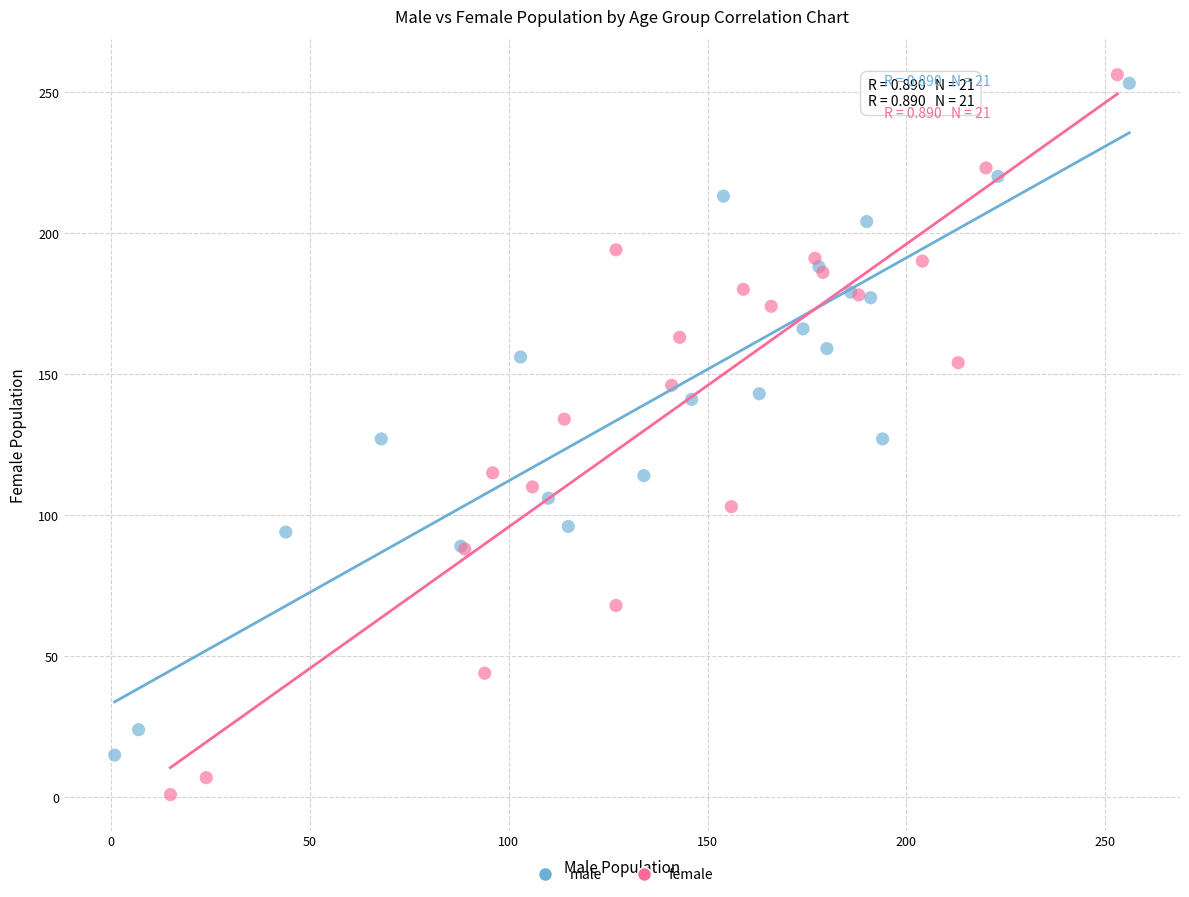

Which series has the largest Y range (max minus min)?

female